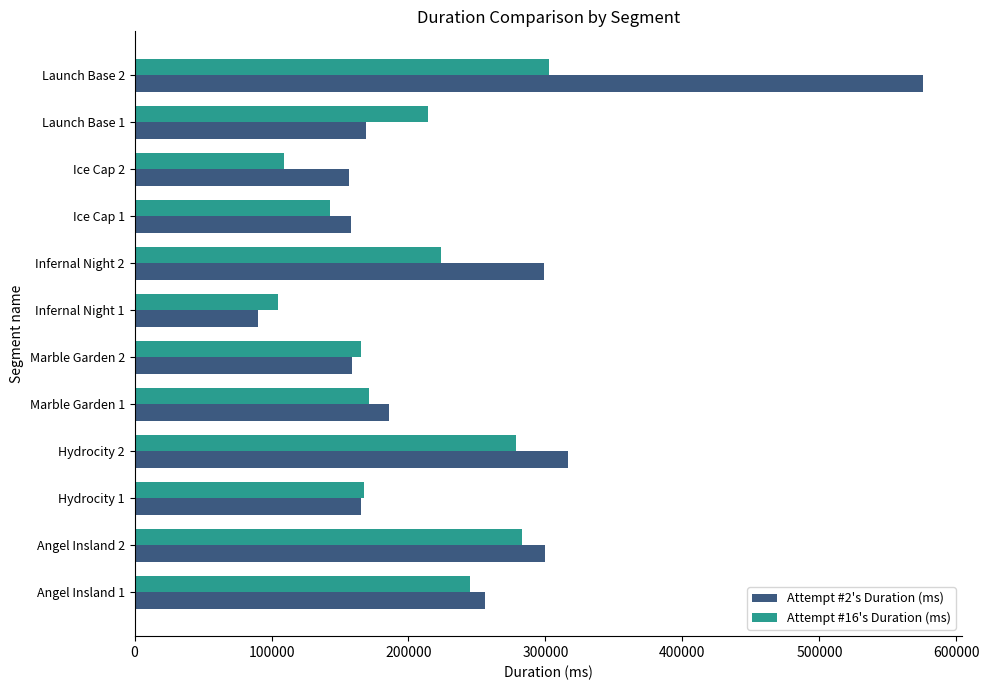

At how many categories does at least one series exceed 505257?

1